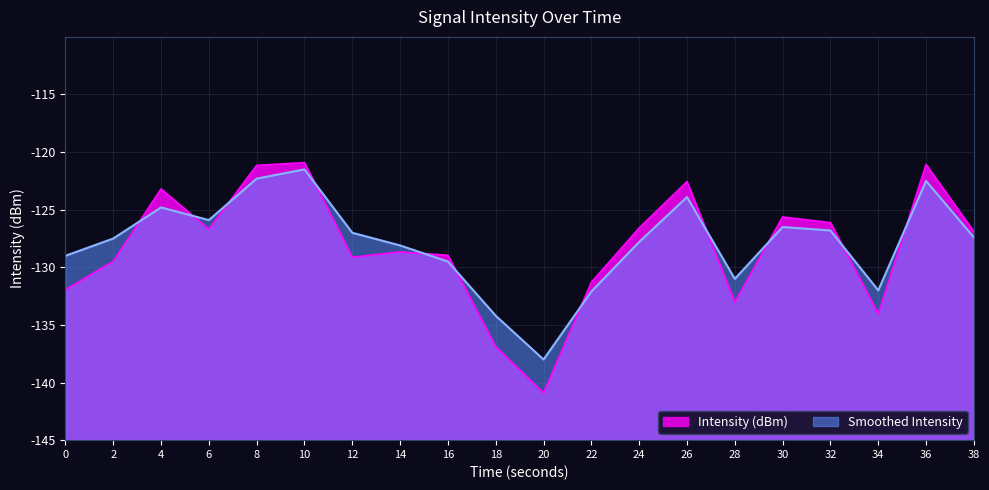

At which category does the chart reach its minimum across all series?

20